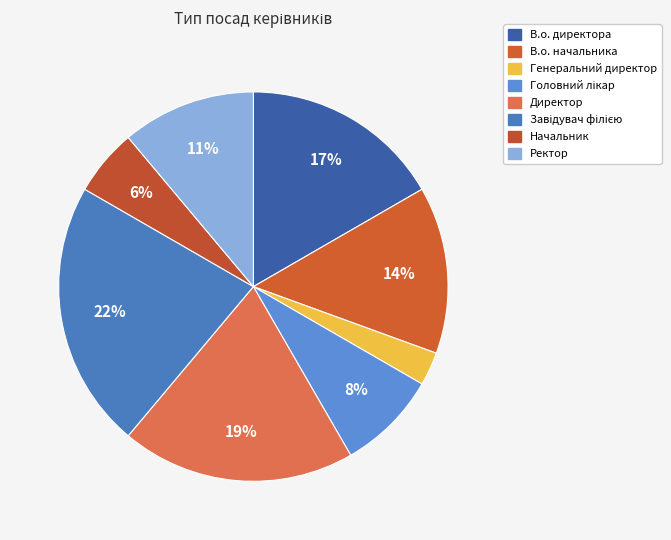

To the nearest percent, what is the difference between the largest and smallest slice percentages?

19%